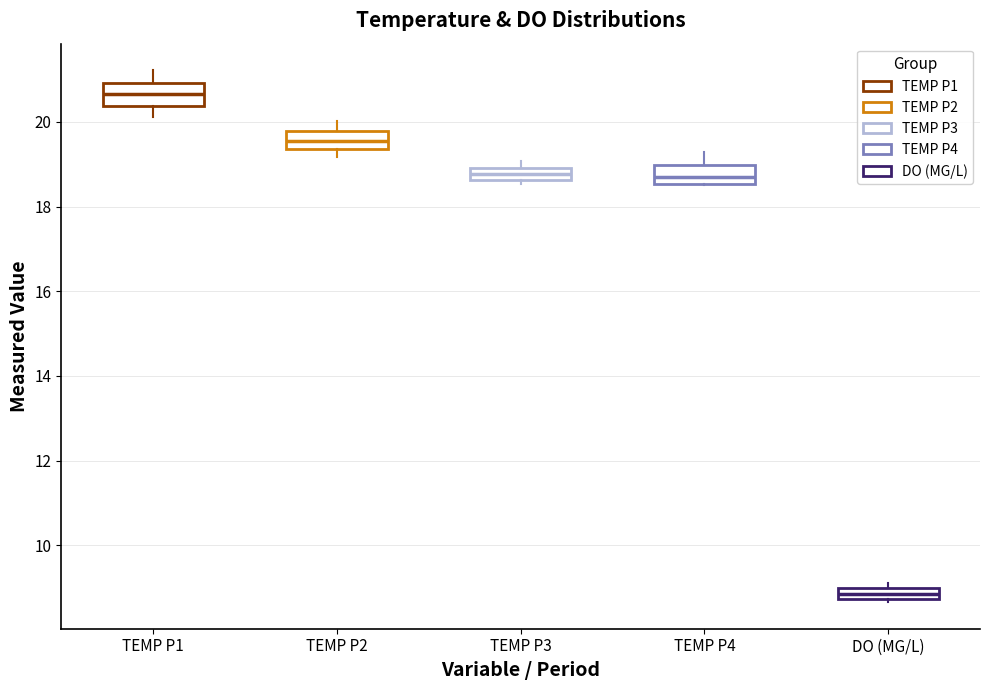

Which box's median line is the lowest?

DO (MG/L)